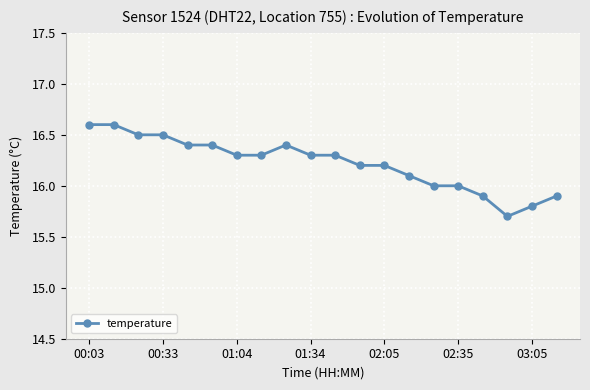

Count the values in the range 16 to 17.

16